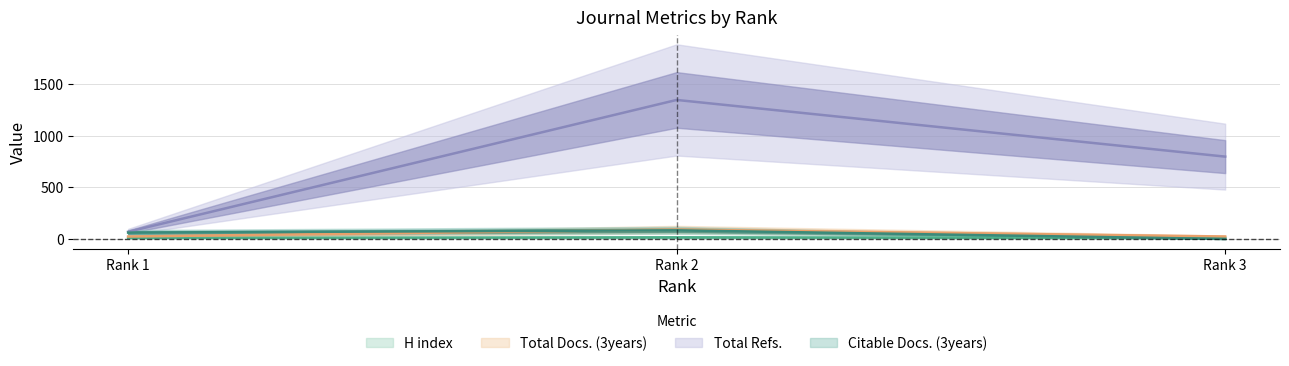

At which label is H index closest to 13?

Rank 1